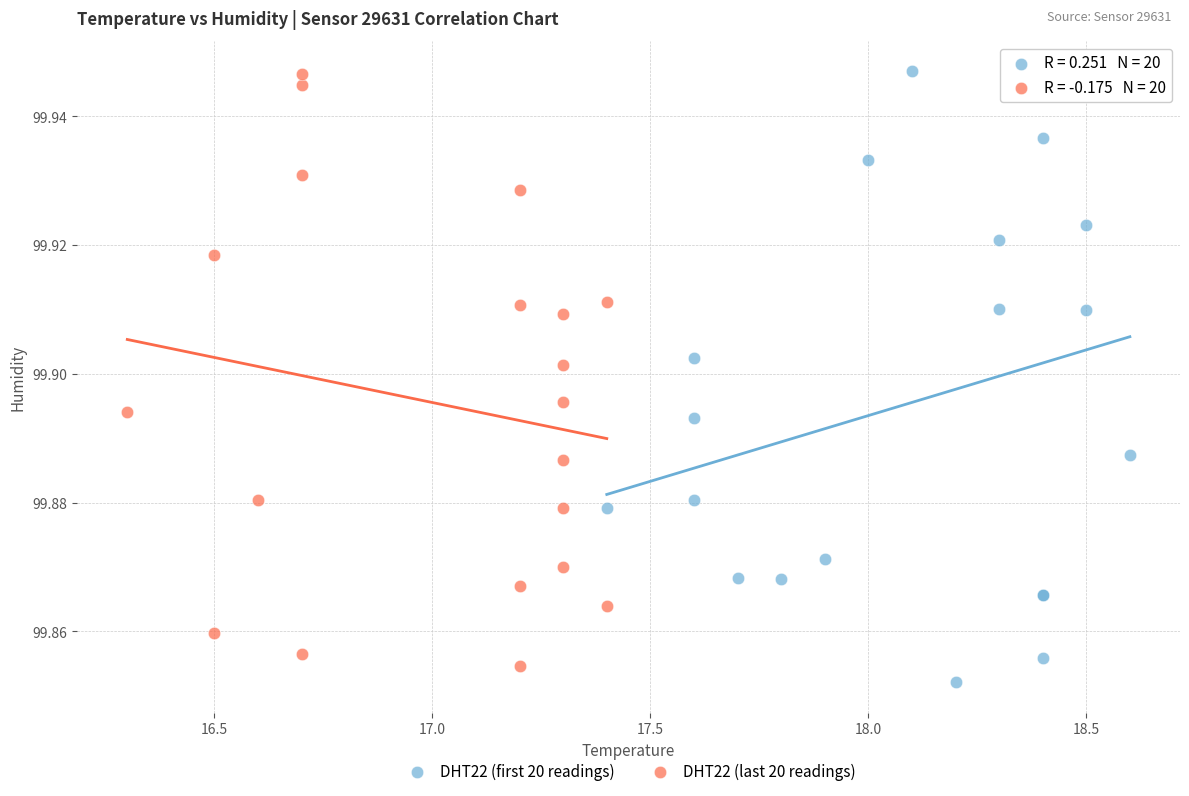

What are all the series names shown in the legend?

DHT22 (first 20 readings), DHT22 (last 20 readings)